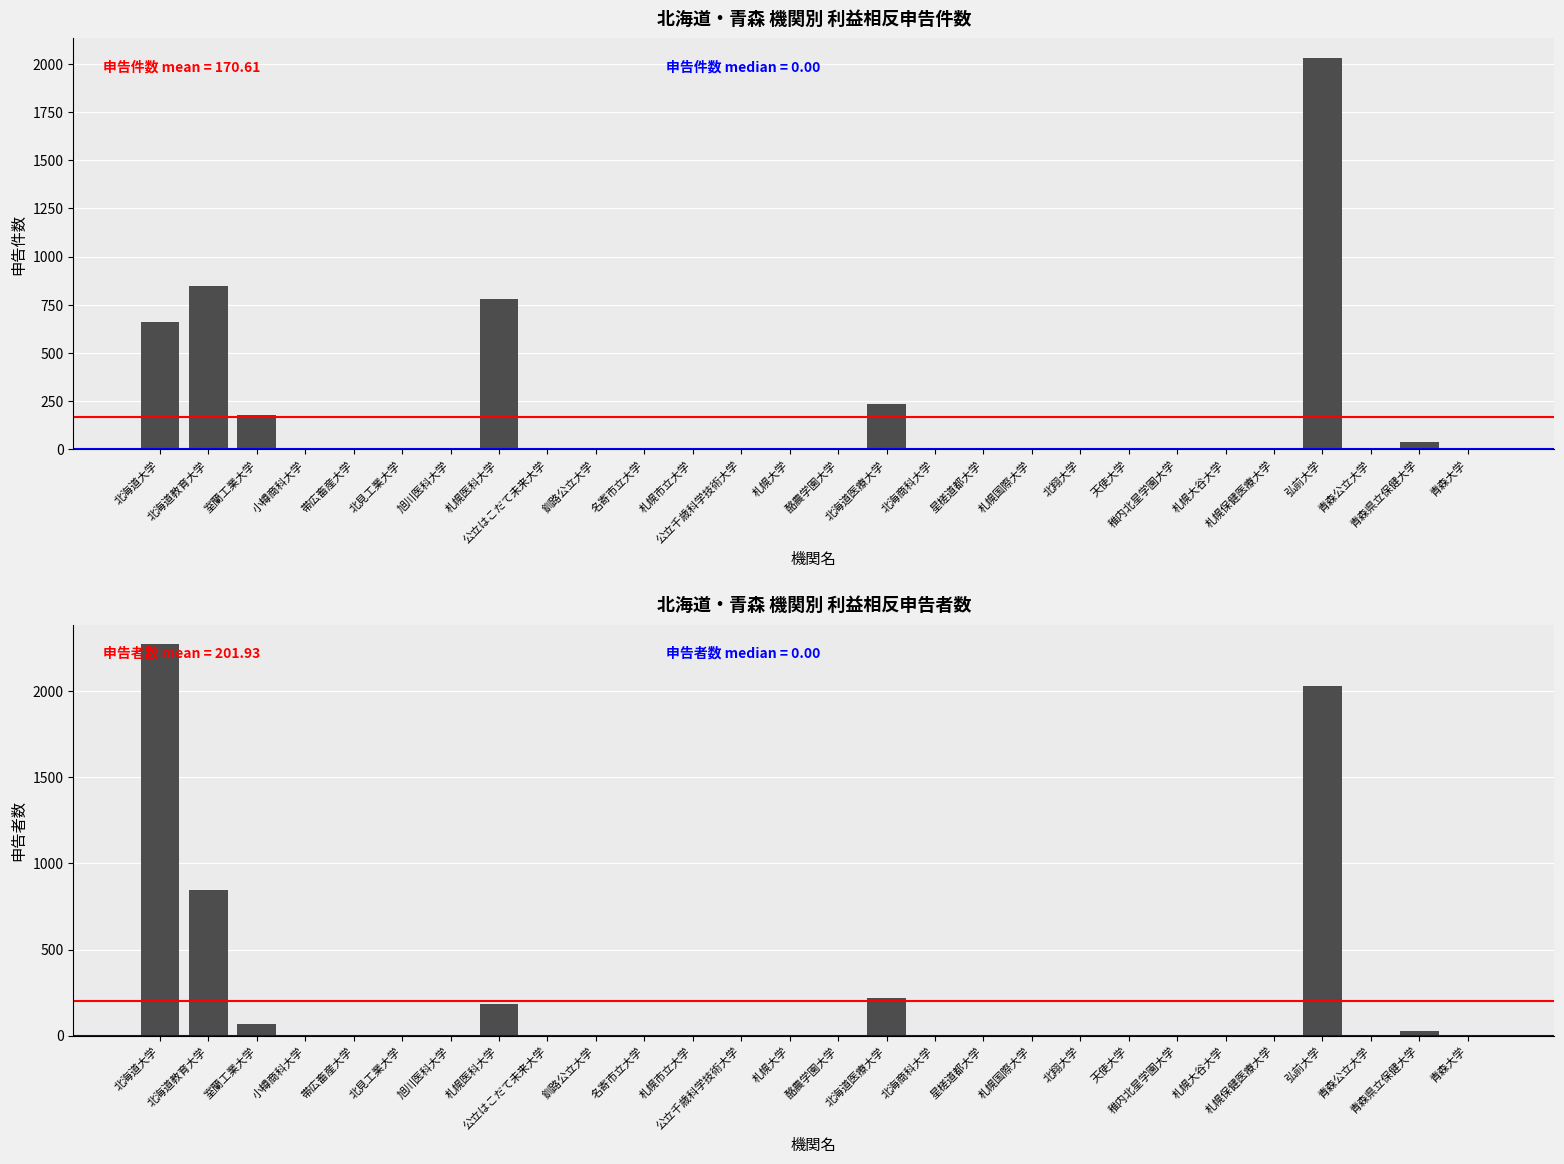

Which category has the lowest value across all series?

小樽商科大学